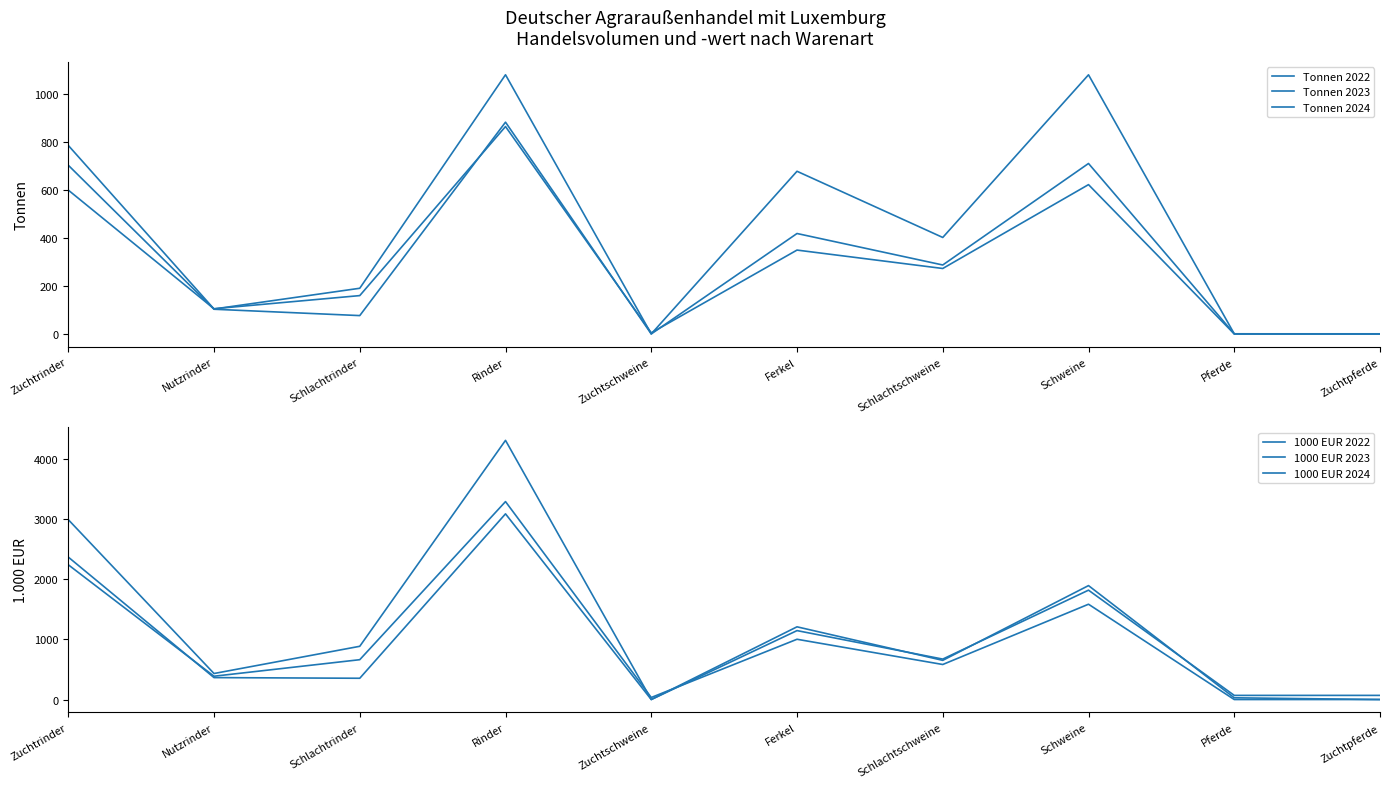

Rank the series by their maximum value, from highest to lowest.

1000 EUR 2023, 1000 EUR 2024, 1000 EUR 2022, Tonnen 2023, Tonnen 2022, Tonnen 2024